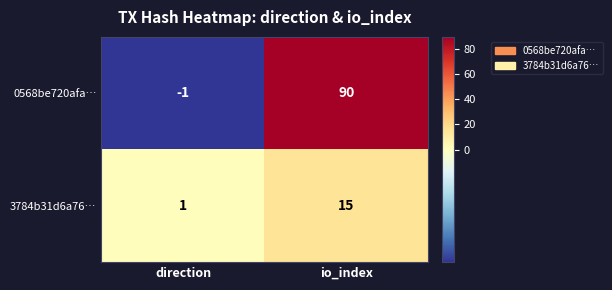

Between direction and io_index, which series saw the biggest shift?

0568be720afa…